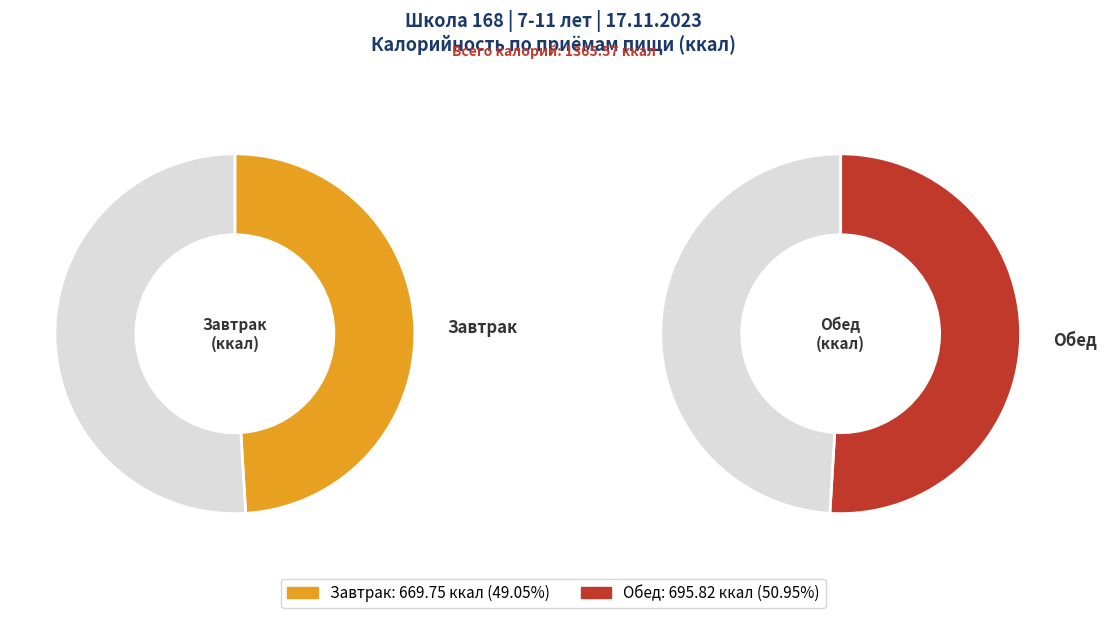

To the nearest percent, what is the difference between the largest and smallest slice percentages?

2%